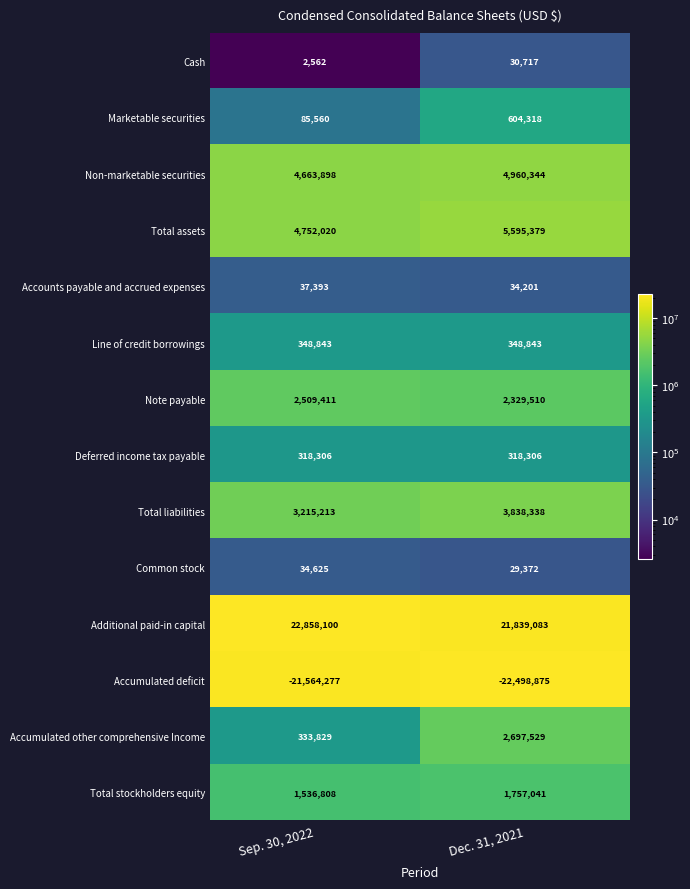

What is the difference between the highest and lowest values at Sep. 30, 2022?

44422377